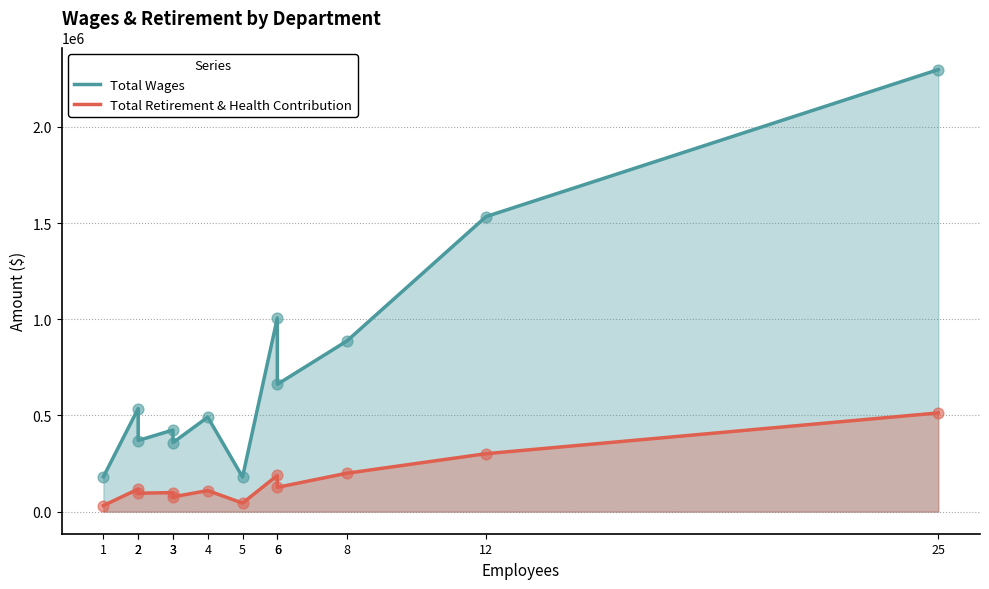

What are all the series names shown in the legend?

Total Wages, Total Retirement & Health Contribution